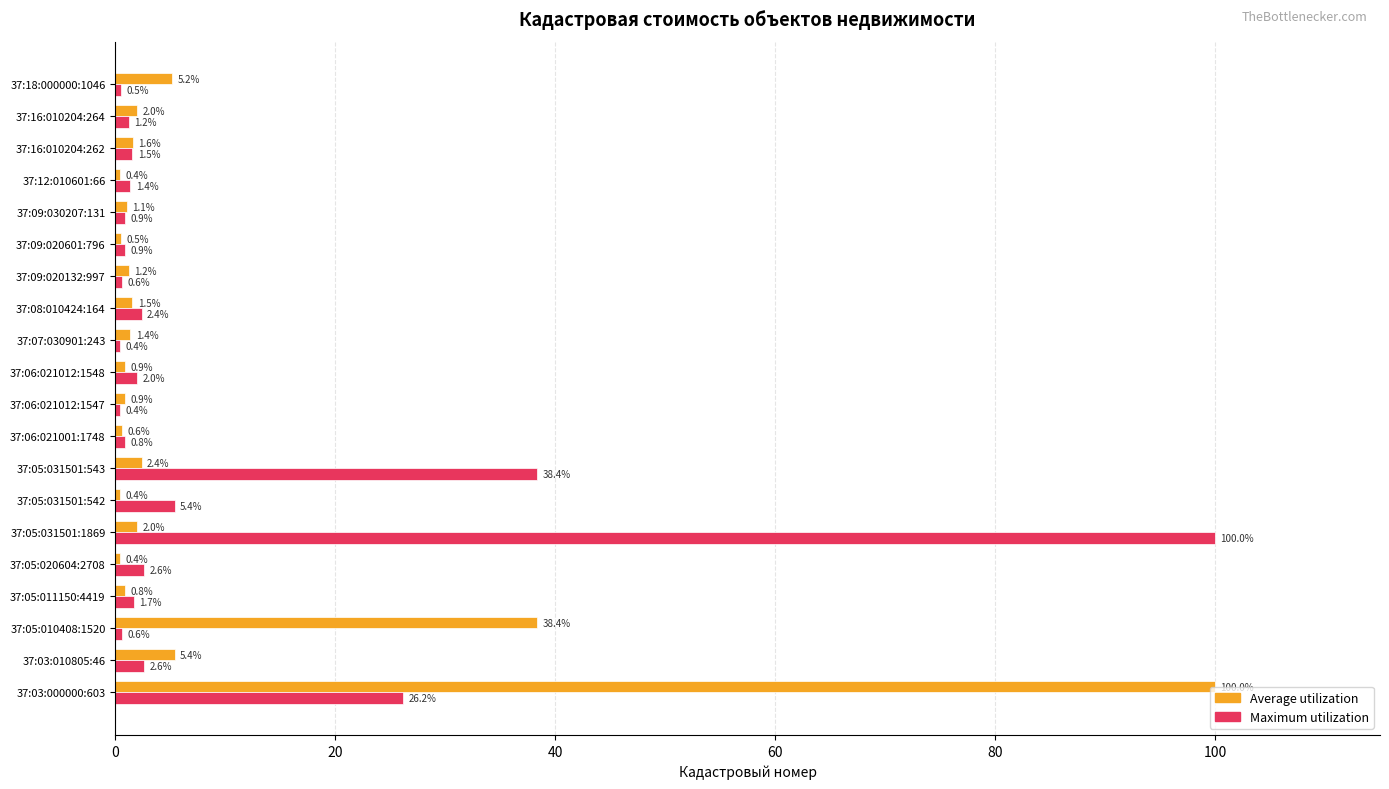

True or false: Average utilization has a value of 1.4 at 37:07:030901:243.

True